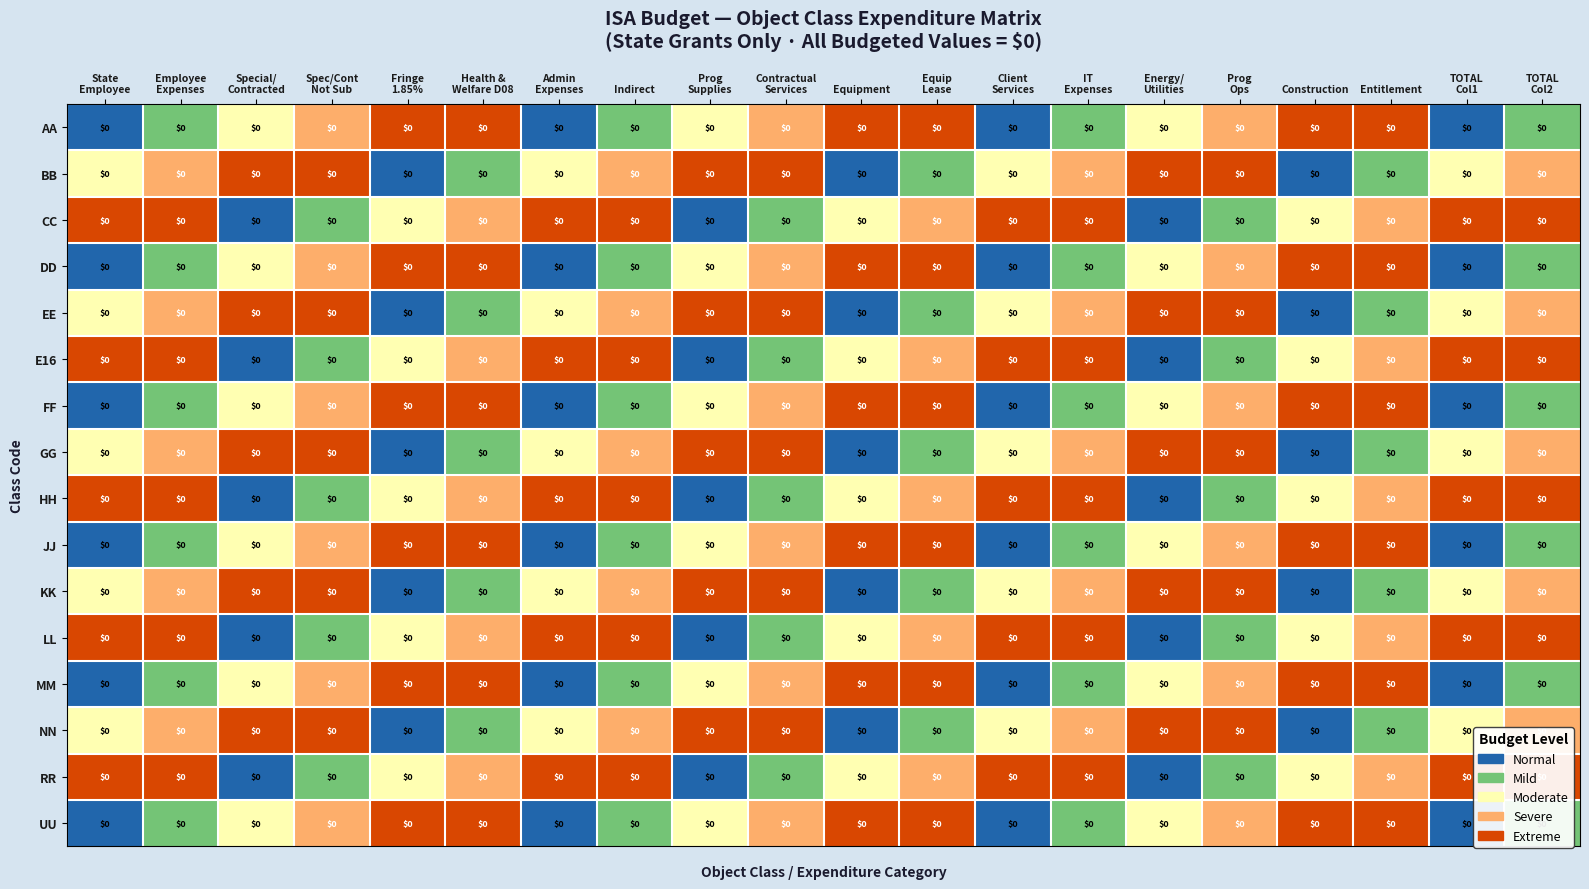

At which category is the sum across all series the highest?

Health &
Welfare D08